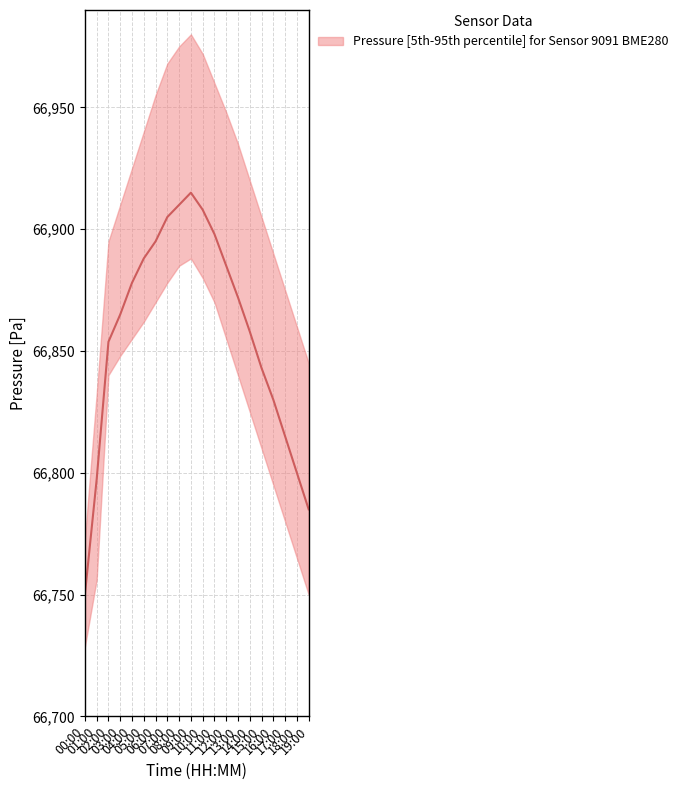

Reading right to left, extract all data points from this chart.

pressure_upper: 19:00=66845.0	18:00=66860.0	17:00=66875.0	16:00=66890.0	15:00=66905.0	14:00=66920.0	13:00=66935.0	12:00=66948.0	11:00=66960.0	10:00=66972.0	09:00=66980.0	08:00=66975.0	07:00=66968.0	06:00=66955.0	05:00=66940.0	04:00=66925.0	03:00=66910.0	02:00=66895.0	01:00=66832.4	00:00=66772.9
pressure_median: 19:00=66785.0	18:00=66800.0	17:00=66815.0	16:00=66830.0	15:00=66843.0	14:00=66858.0	13:00=66872.0	12:00=66885.0	11:00=66898.0	10:00=66908.0	09:00=66915.0	08:00=66910.0	07:00=66905.0	06:00=66895.0	05:00=66888.0	04:00=66878.0	03:00=66865.0	02:00=66853.8	01:00=66797.3	00:00=66750.0
pressure_lower: 19:00=66750.0	18:00=66765.0	17:00=66780.0	16:00=66795.0	15:00=66810.0	14:00=66825.0	13:00=66840.0	12:00=66855.0	11:00=66870.0	10:00=66880.0	09:00=66888.0	08:00=66885.0	07:00=66878.0	06:00=66870.0	05:00=66862.0	04:00=66855.0	03:00=66848.0	02:00=66840.1	01:00=66756.1	00:00=66728.7